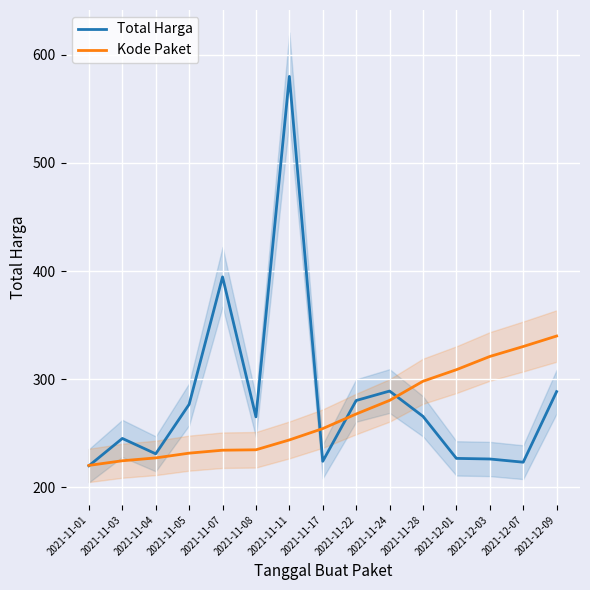

Reading left to right, extract all data points from this chart.

Total Harga: 220.0	245.3	231.1	276.8	394.7	265.3	580.0	224.2	280.4	289.1	265.7	226.9	226.3	223.4	288.6
Kode Paket: 220.4	224.7	227.3	231.7	234.4	234.8	243.9	254.4	267.9	280.5	298.2	308.9	321.1	330.3	340.0